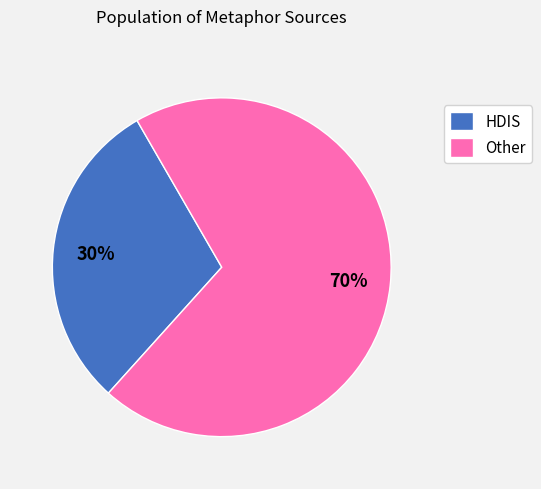

Between HDIS and Other, which is larger?

Other